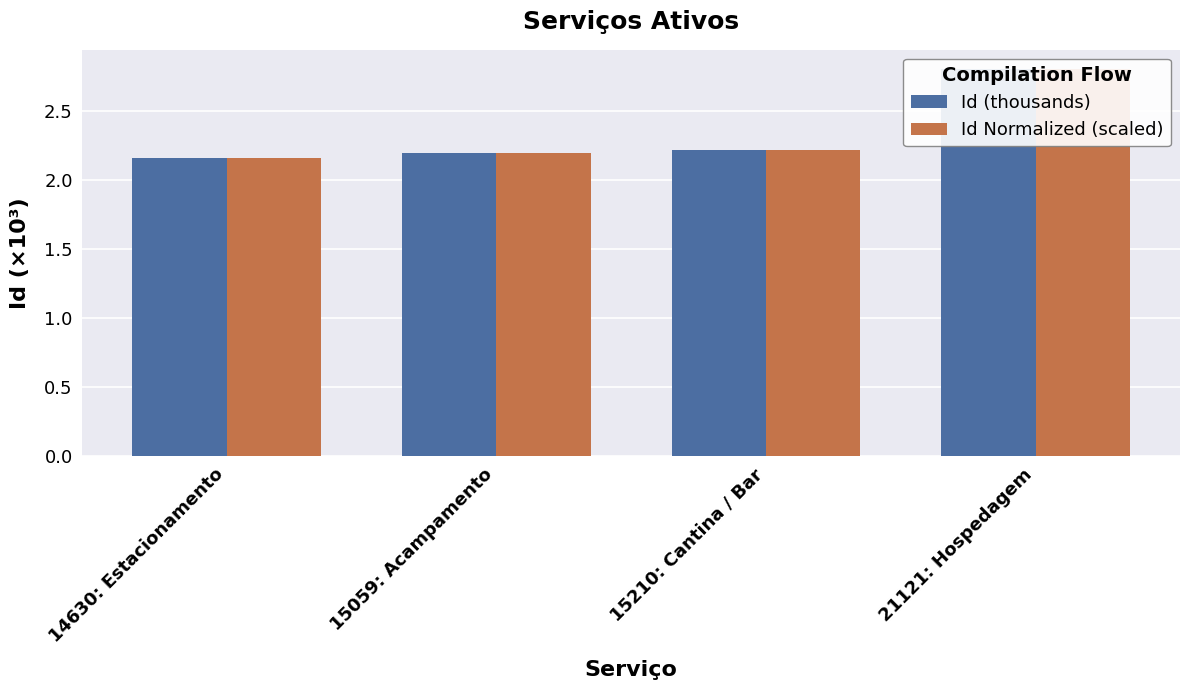

What is the difference between the Id (thousands) values at 15210: Cantina / Bar and 14630: Estacionamento?

0.1